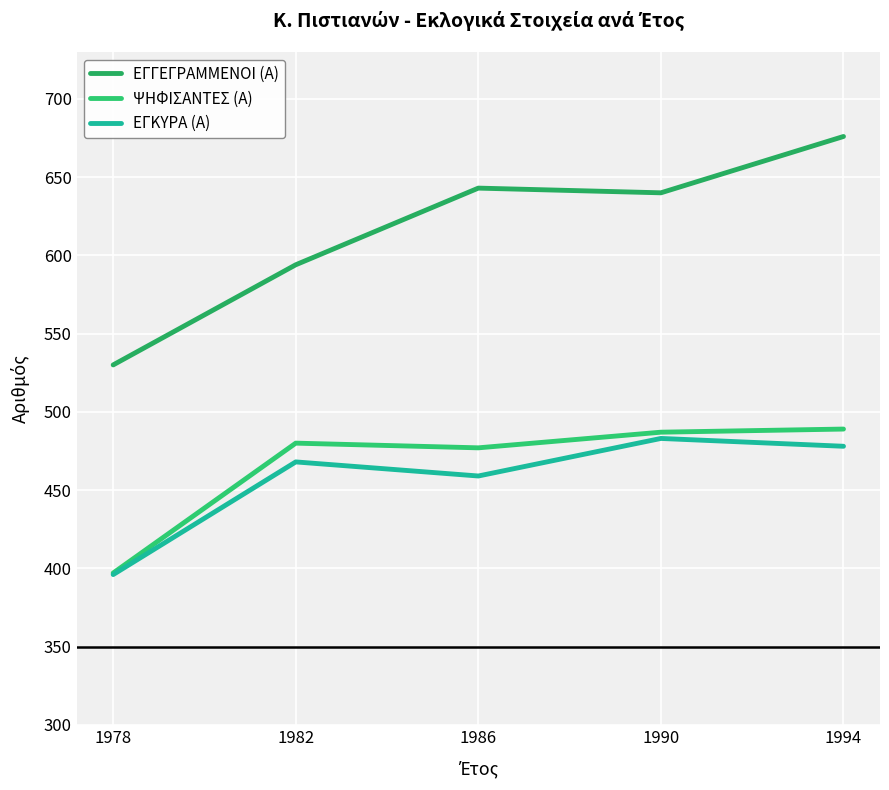

What is the spread (max minus min) of values at 1990?

157